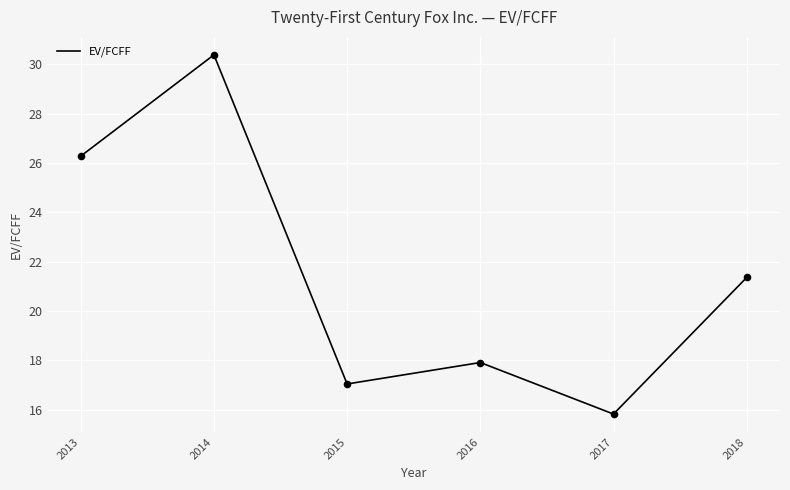

Between 2015 and 2017, which is larger?

2015